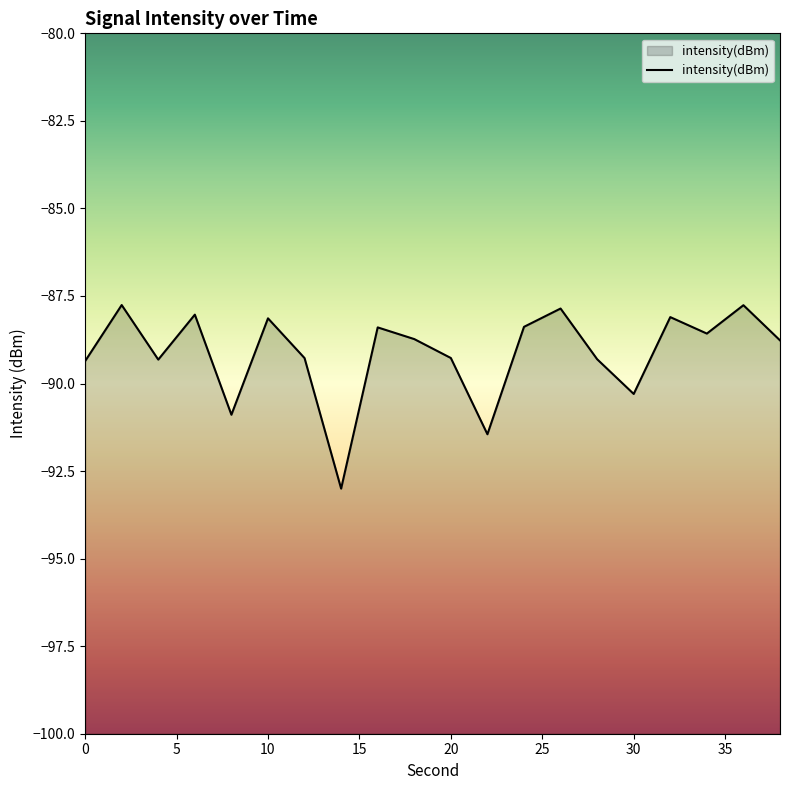

What is the greatest value displayed?

-87.8